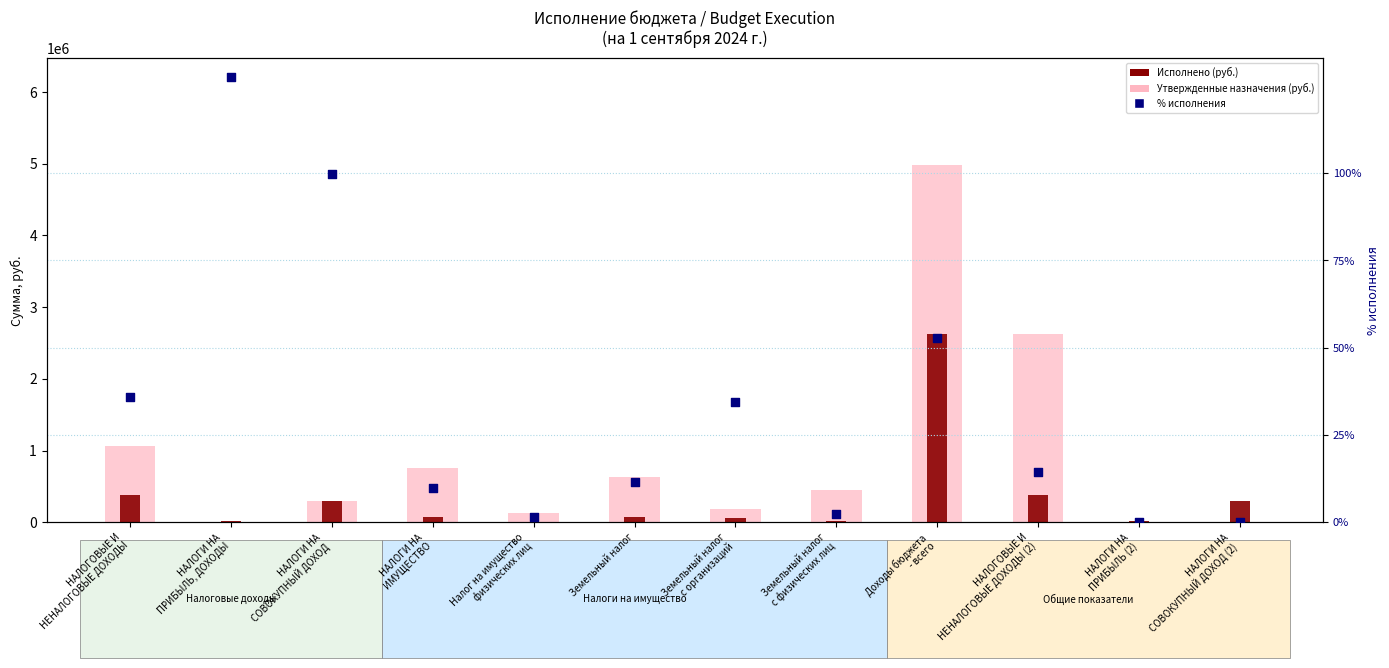

At which category is the sum across all series the highest?

Доходы бюджета
- всего